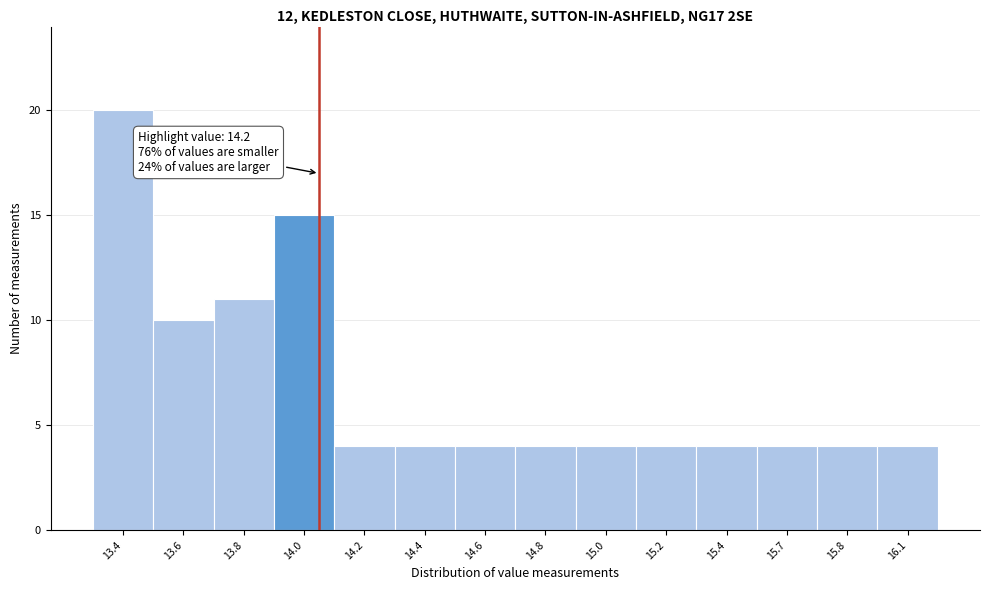

Reading left to right, transcribe all the data shown in this chart.

13.4=20	13.6=10	13.8=11	14.0=15	14.2=4	14.4=4	14.6=4	14.8=4	15.0=4	15.2=4	15.4=4	15.7=4	15.8=4	16.1=4